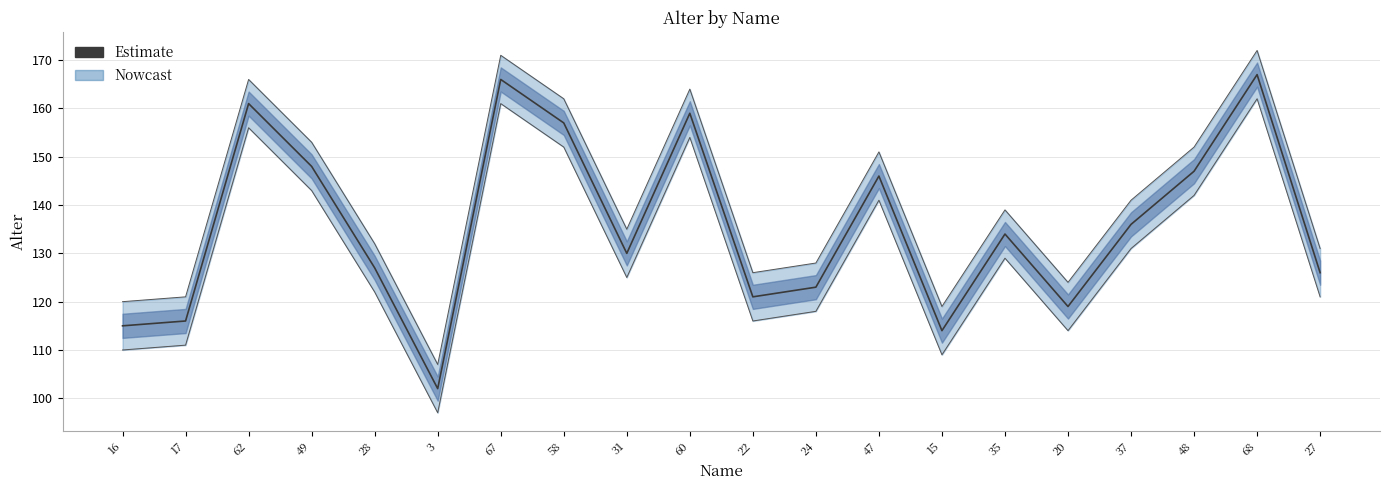

How many lines are shown in the chart?

1